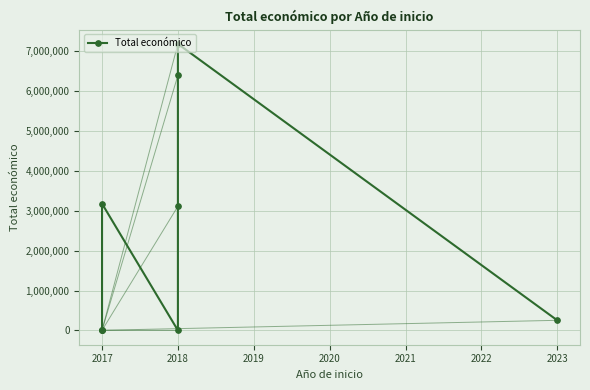

Count the number of categories in the chart.

9